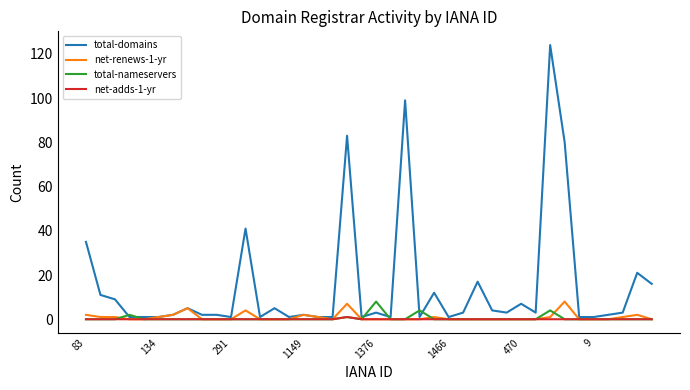

Which series has the largest range (max minus min)?

total-domains